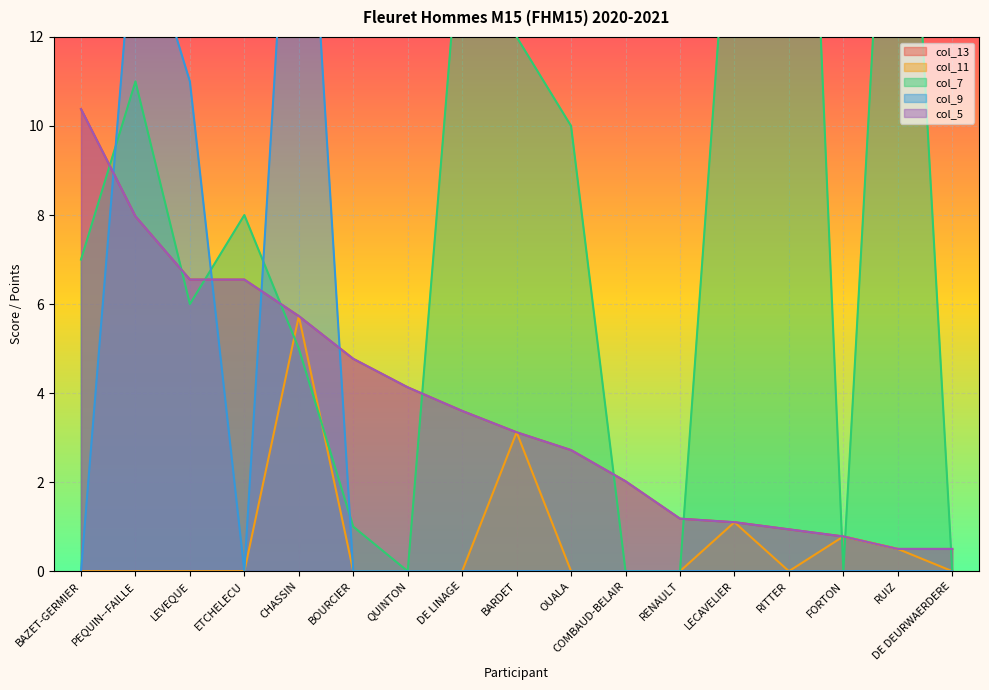

True or false: col_13 and col_11 cross at least once.

False